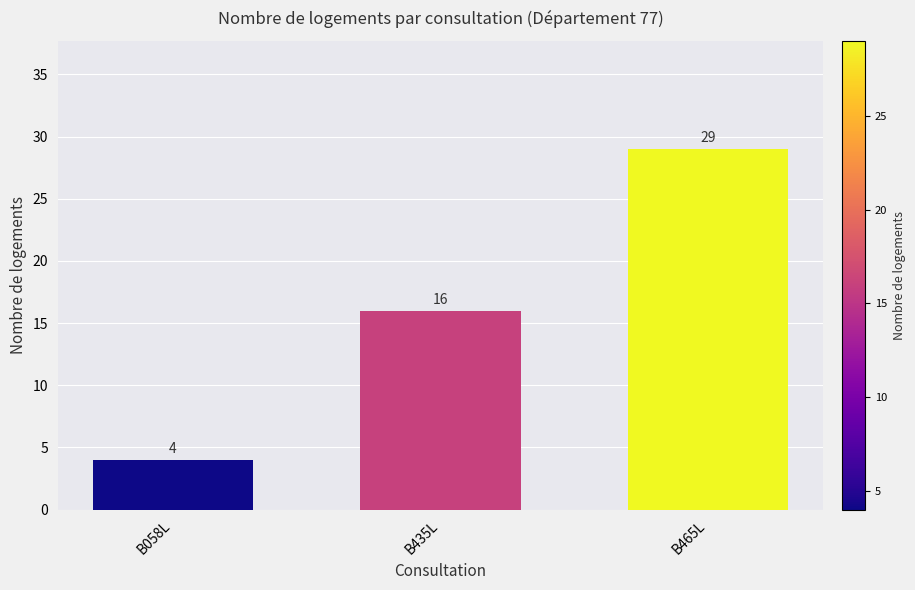

What is the label of the 1st bar from the left?

B058L